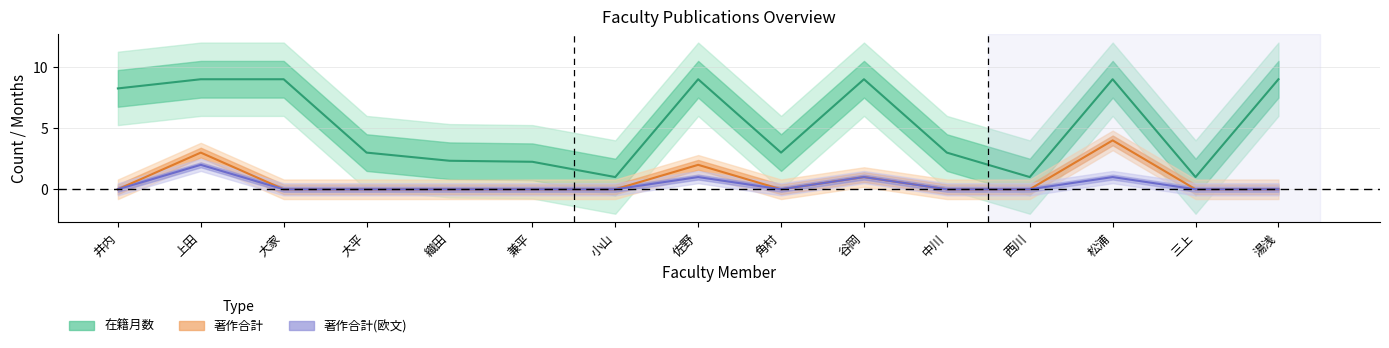

The value of 在籍月数 at 角村 is 3.0. True or false?

True